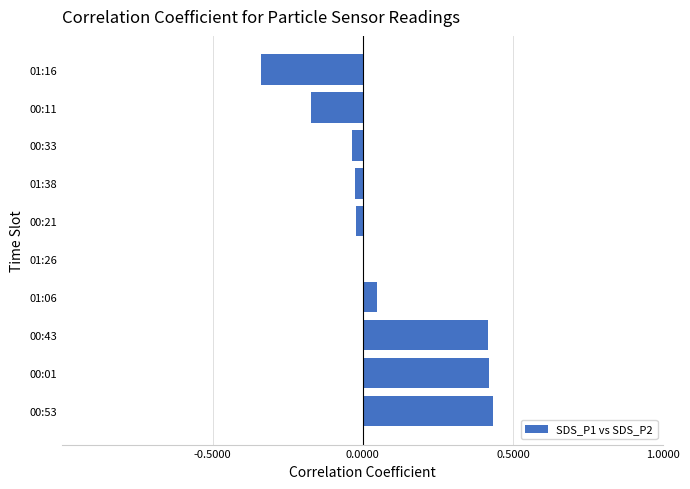

What is the sum of the values at 00:01 and 00:11?

0.3